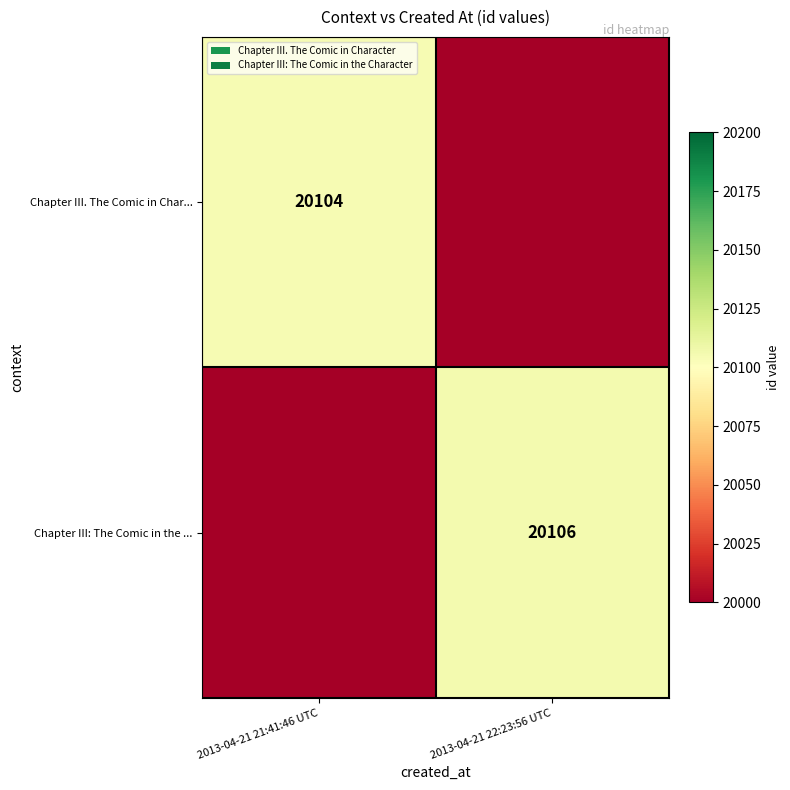

Which has a higher value, 2013-04-21 21:41:46 UTC or 2013-04-21 22:23:56 UTC?

2013-04-21 21:41:46 UTC